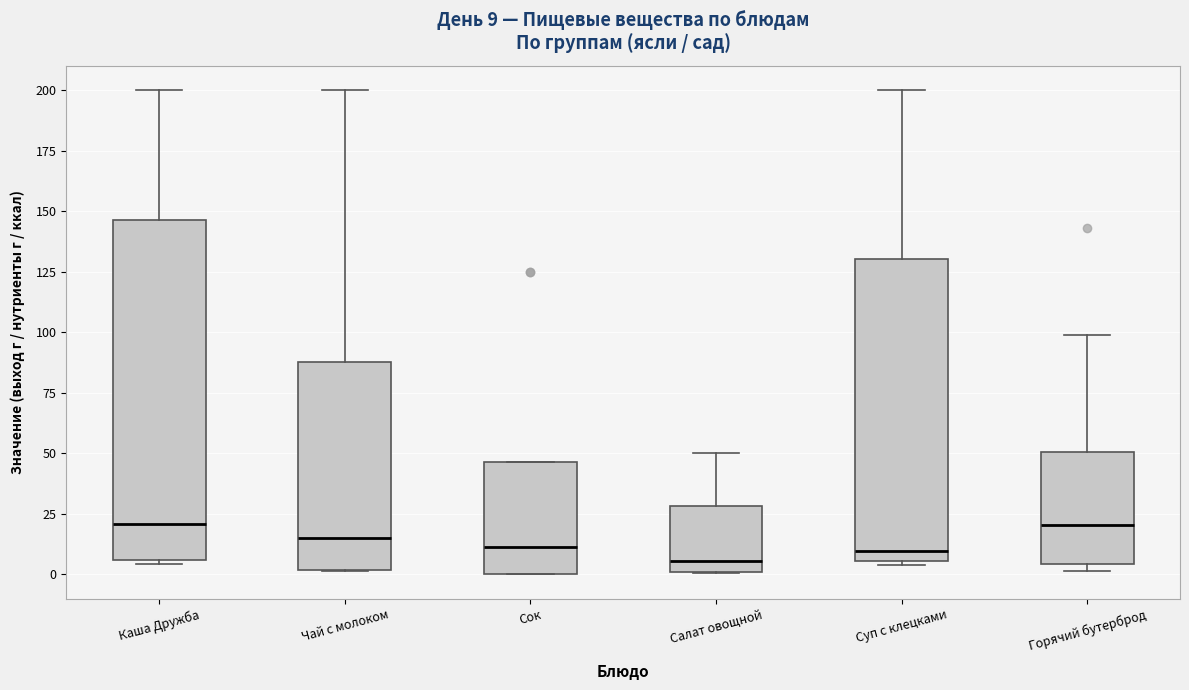

Which box is the tallest, from its lower edge to its upper edge?

Каша Дружба